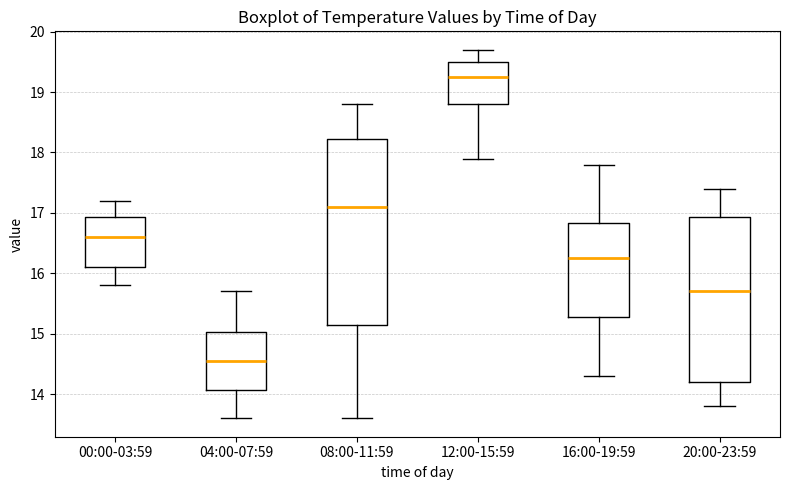

Reading left to right, read every box against the y-axis: the position of its median line, the range the box covers, and the ends of its whiskers. The values are not printed on the chart, so give them approximately, as read against the axis.

00:00-03:59: median 16.6, box 16.1 to 16.9, whiskers 15.8 to 17.2
04:00-07:59: median 14.6, box 14.1 to 15.0, whiskers 13.6 to 15.7
08:00-11:59: median 17.1, box 15.2 to 18.2, whiskers 13.6 to 18.8
12:00-15:59: median 19.3, box 18.8 to 19.5, whiskers 17.9 to 19.7
16:00-19:59: median 16.3, box 15.3 to 16.8, whiskers 14.3 to 17.8
20:00-23:59: median 15.7, box 14.2 to 16.9, whiskers 13.8 to 17.4